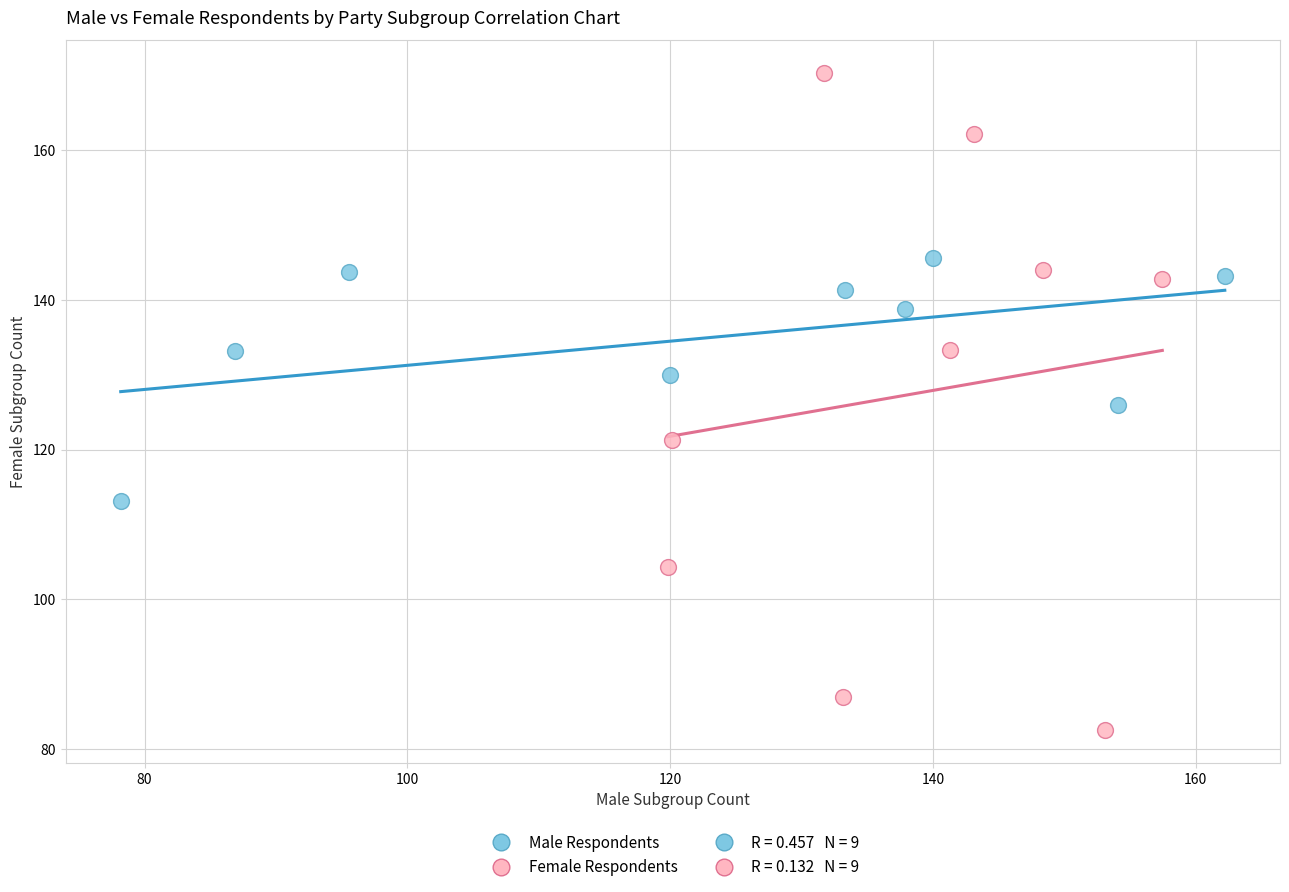

Which series has the largest Y range (max minus min)?

Female Respondents